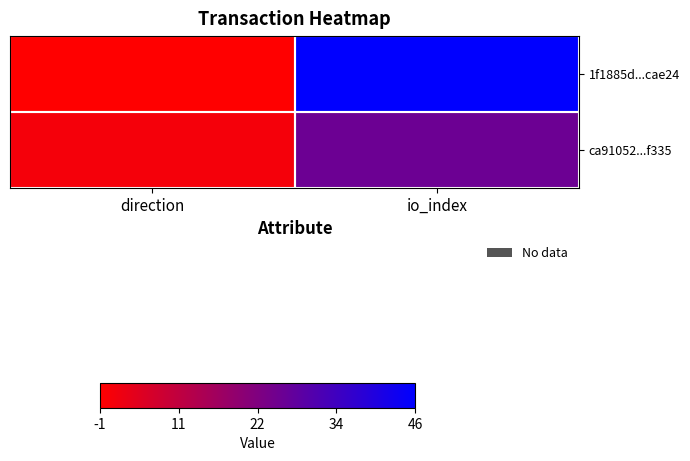

Which series has the largest range (max minus min)?

1f1885d...cae24